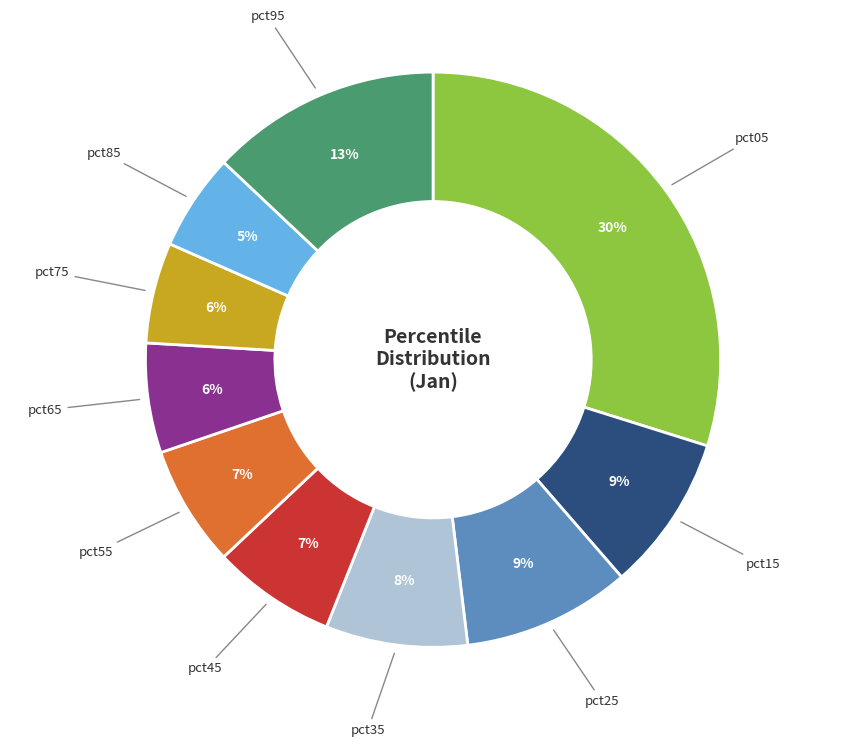

To the nearest percent, what portion does pct05 represent?

30%